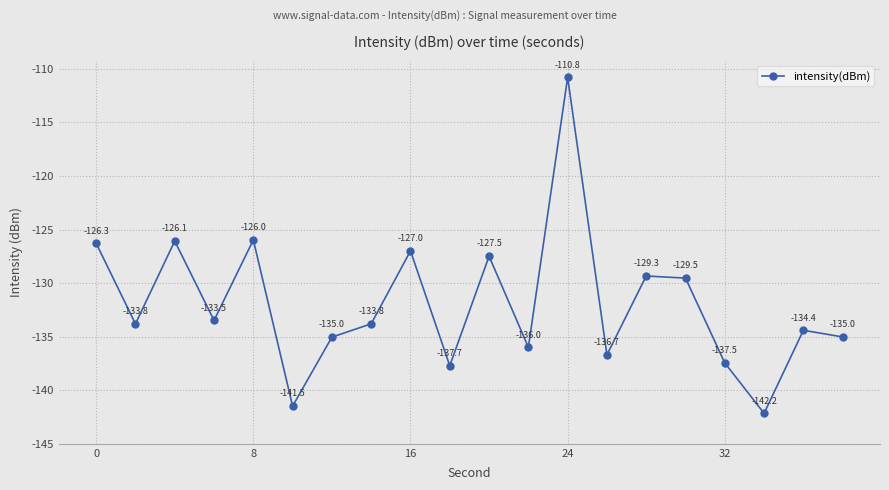

How many lines are shown in the chart?

1